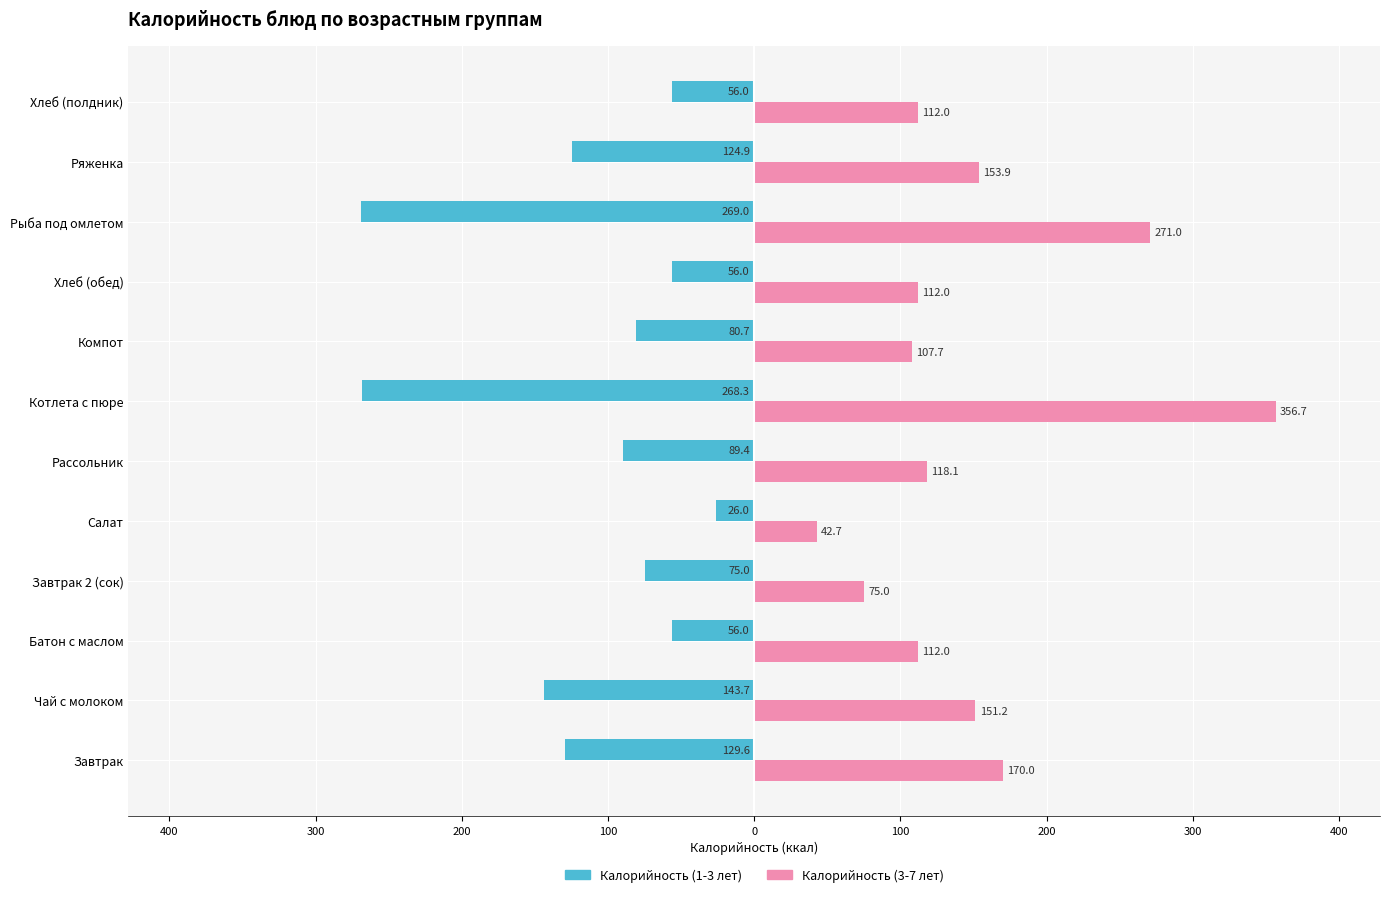

What are all the series names shown in the legend?

Калорийность (1-3 лет), Калорийность (3-7 лет)